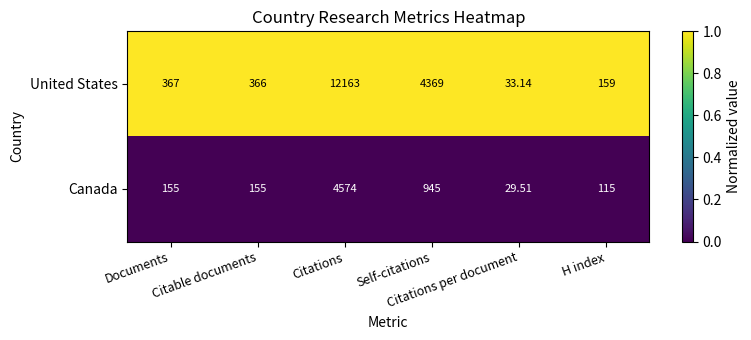

Rank the series by their average value, from lowest to highest.

Canada, United States